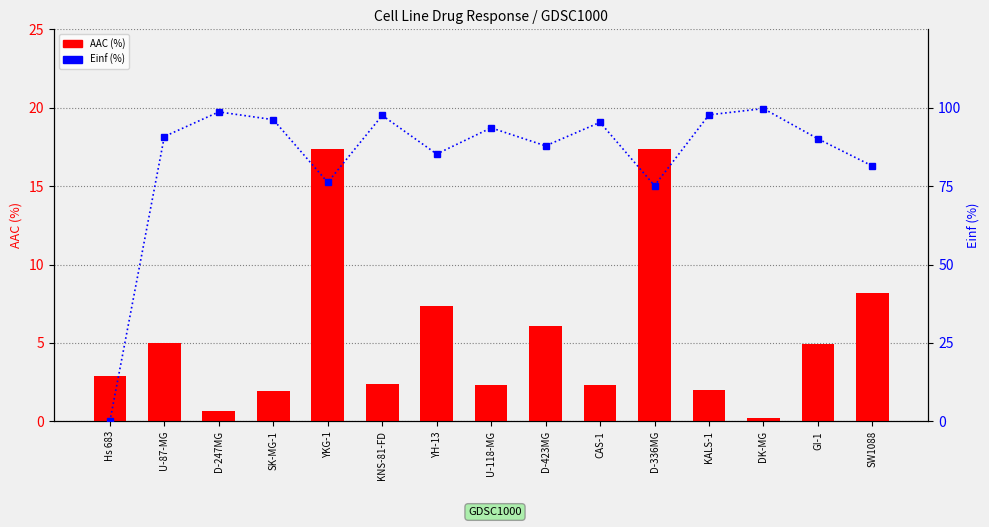

At how many categories does at least one series exceed 34?

14